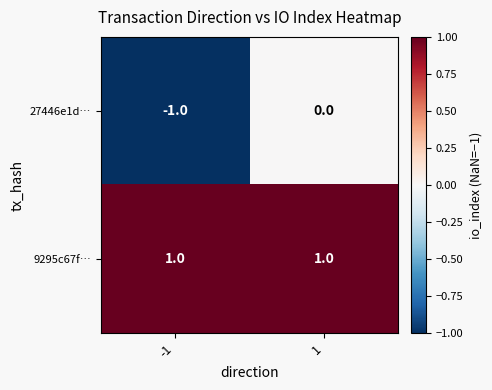

Which series has the largest total across all categories?

9295c67f…